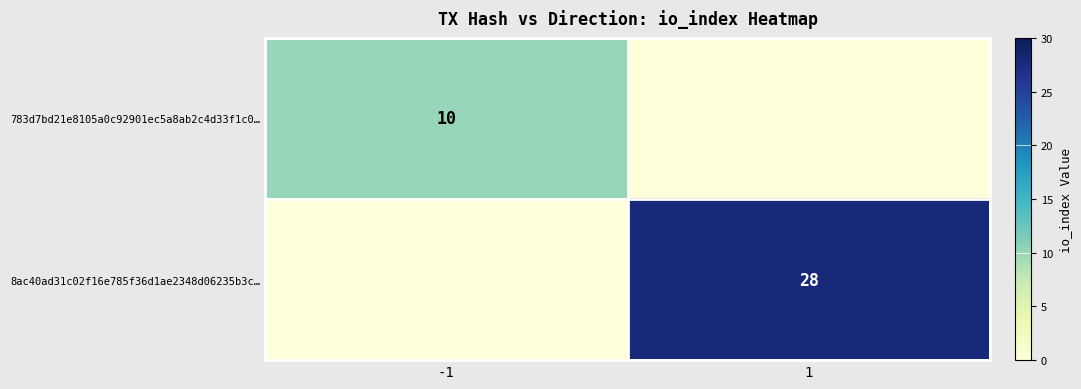

Is it true that 8ac40ad31c02f16e785f36d1ae2348d06235b3c… equals 6 at 1?

False